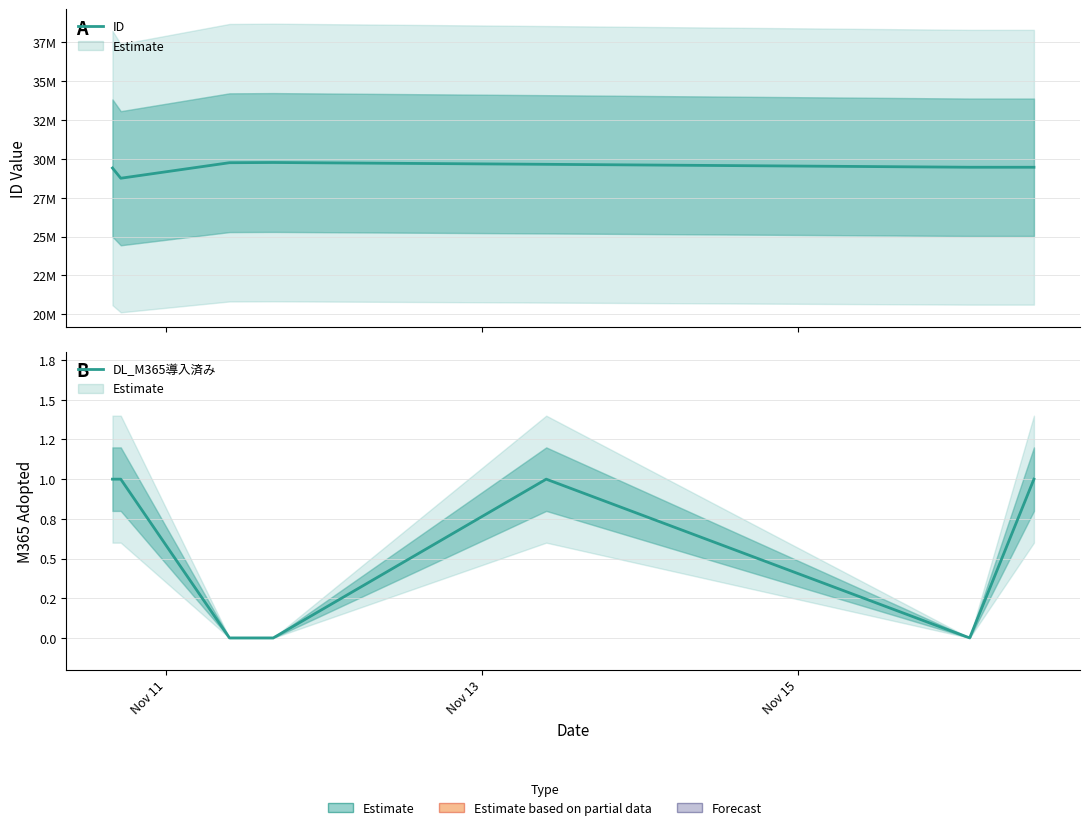

List the series in order of their peak value, lowest first.

DL_M365導入済み, ID